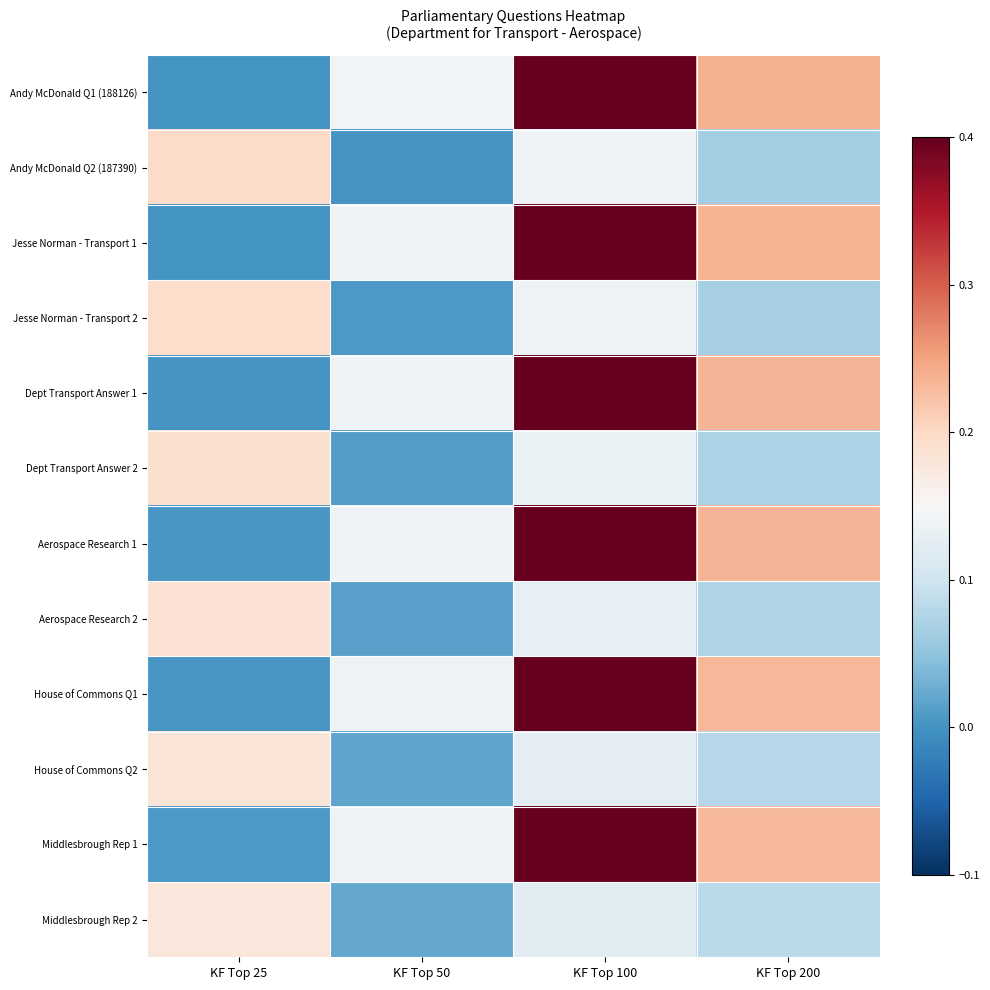

Reading left to right, extract all data points from this chart.

Andy McDonald Q1 (188126): KF Top 25=0.0	KF Top 50=0.1	KF Top 100=0.4	KF Top 200=0.2
Andy McDonald Q2 (187390): KF Top 25=0.2	KF Top 50=0.0	KF Top 100=0.1	KF Top 200=0.1
Jesse Norman - Transport 1: KF Top 25=0.0	KF Top 50=0.1	KF Top 100=0.4	KF Top 200=0.2
Jesse Norman - Transport 2: KF Top 25=0.2	KF Top 50=0.0	KF Top 100=0.1	KF Top 200=0.1
Dept Transport Answer 1: KF Top 25=0.0	KF Top 50=0.1	KF Top 100=0.4	KF Top 200=0.2
Dept Transport Answer 2: KF Top 25=0.2	KF Top 50=0.0	KF Top 100=0.1	KF Top 200=0.1
Aerospace Research 1: KF Top 25=0.0	KF Top 50=0.1	KF Top 100=0.4	KF Top 200=0.2
Aerospace Research 2: KF Top 25=0.2	KF Top 50=0.0	KF Top 100=0.1	KF Top 200=0.1
House of Commons Q1: KF Top 25=0.0	KF Top 50=0.1	KF Top 100=0.4	KF Top 200=0.2
House of Commons Q2: KF Top 25=0.2	KF Top 50=0.0	KF Top 100=0.1	KF Top 200=0.1
Middlesbrough Rep 1: KF Top 25=0.0	KF Top 50=0.1	KF Top 100=0.4	KF Top 200=0.2
Middlesbrough Rep 2: KF Top 25=0.2	KF Top 50=0.0	KF Top 100=0.1	KF Top 200=0.1